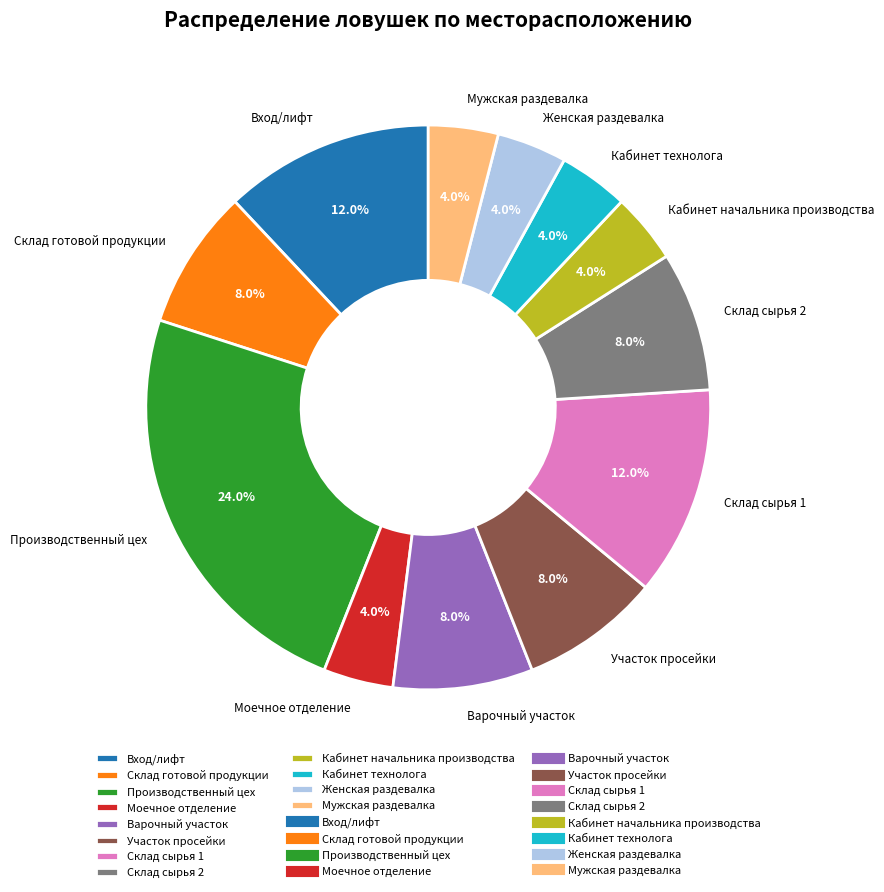

To the nearest percent, what is the average slice percentage?

8%